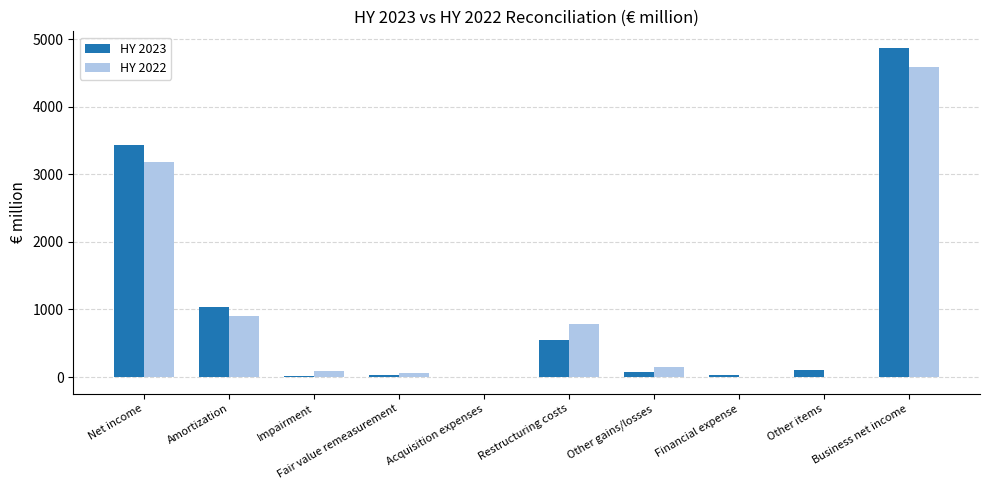

Where is HY 2023 nearest to the value 2440?

Net income